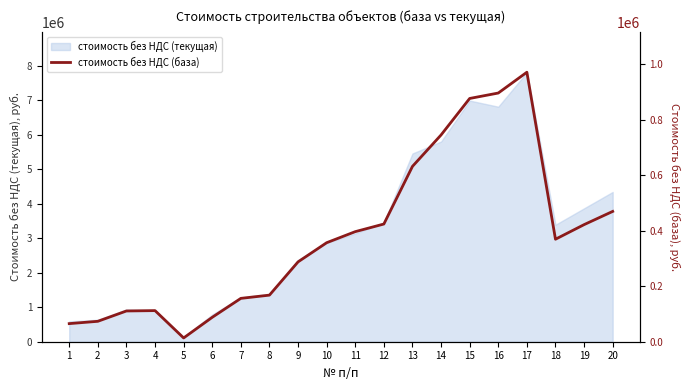

Which category has the highest value across all series?

17